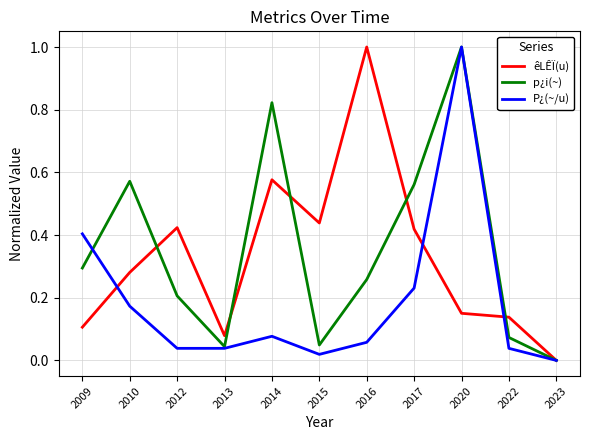

What is the difference between the highest and lowest values at 2016?

0.9